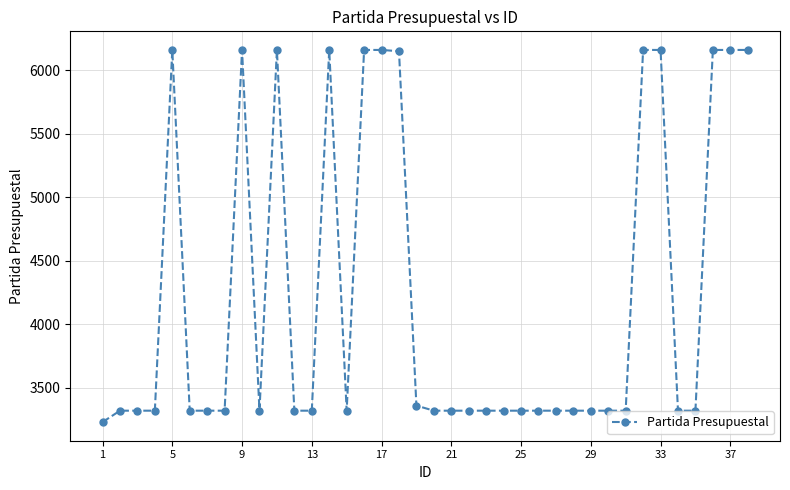

What is the greatest value displayed?

6160